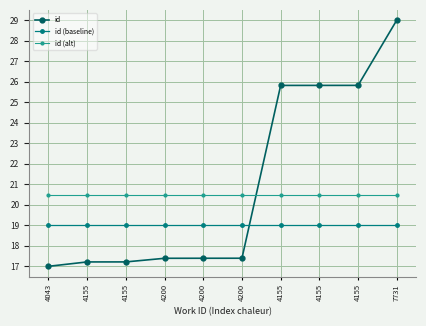

Reading left to right, extract all data points from this chart.

id: 17.0	17.2	17.2	17.4	17.4	17.4	25.8	25.8	25.8	29.0
id (baseline): 19.0	19.0	19.0	19.0	19.0	19.0	19.0	19.0	19.0	19.0
id (alt): 20.5	20.5	20.5	20.5	20.5	20.5	20.5	20.5	20.5	20.5